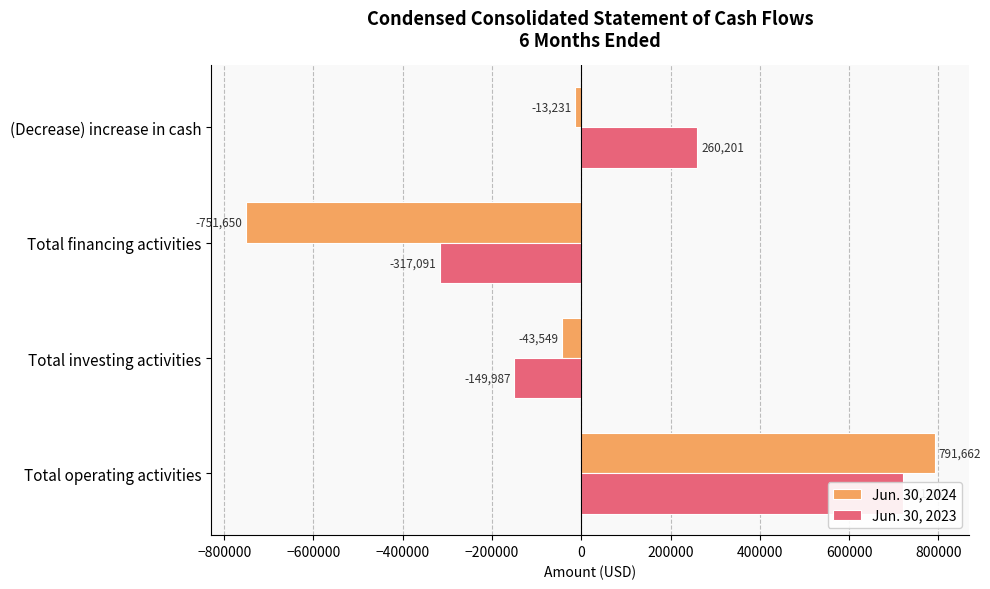

Reading left to right, transcribe all the data shown in this chart.

Jun. 30, 2024: 791662	-43549	-751650	-13231
Jun. 30, 2023: 721783	-149987	-317091	260201